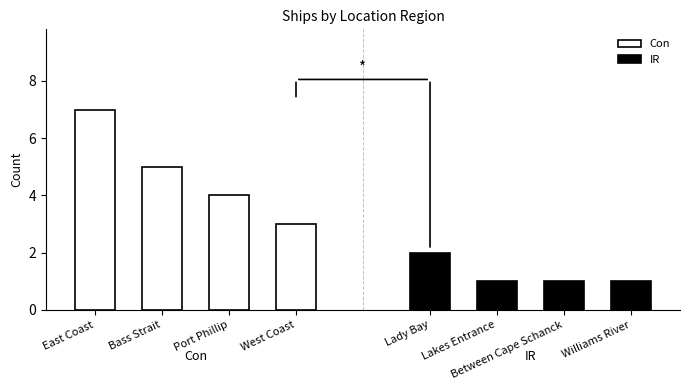

What value does the Con series have at Bass Strait?

5